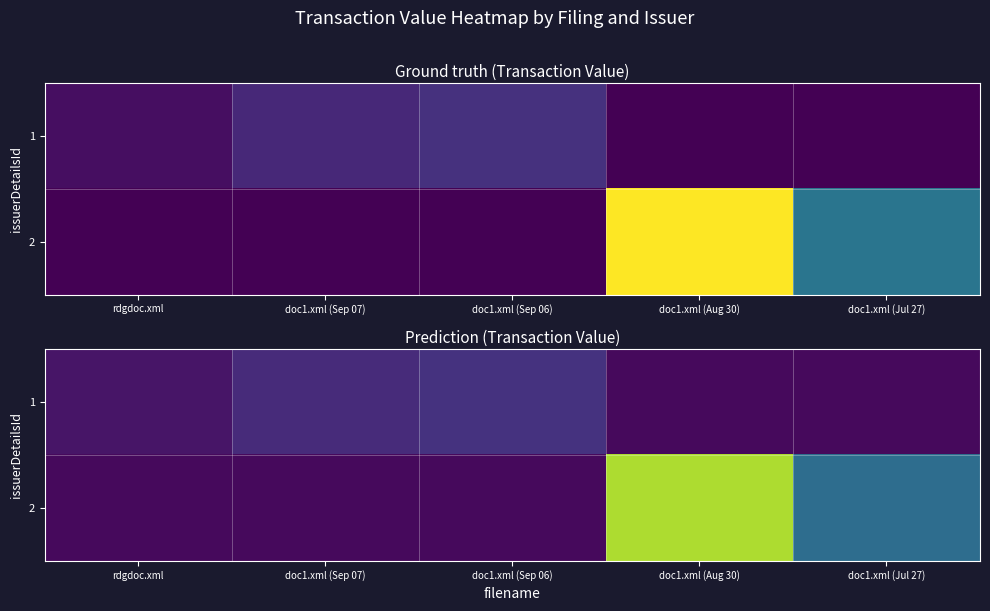

At which label does 2 reach its minimum?

rdgdoc.xml